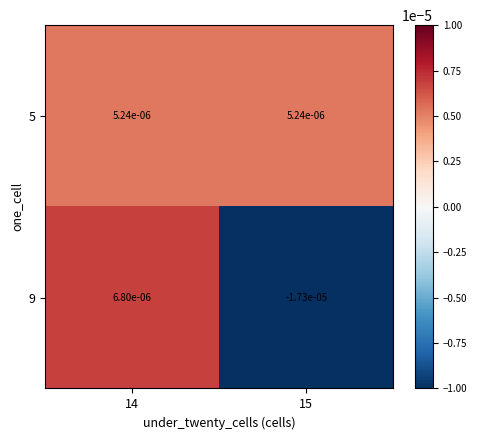

Reading left to right, extract all data points from this chart.

5: 14=0.0	15=0.0
9: 14=0.0	15=-0.0